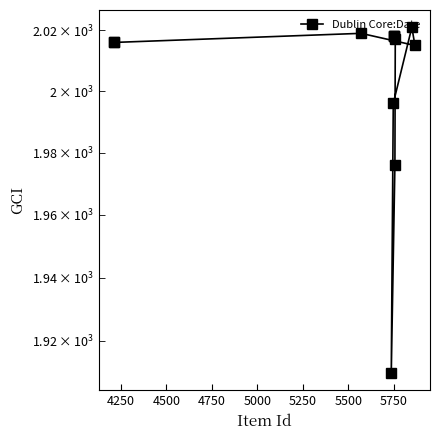

What is the smallest value displayed?

1910